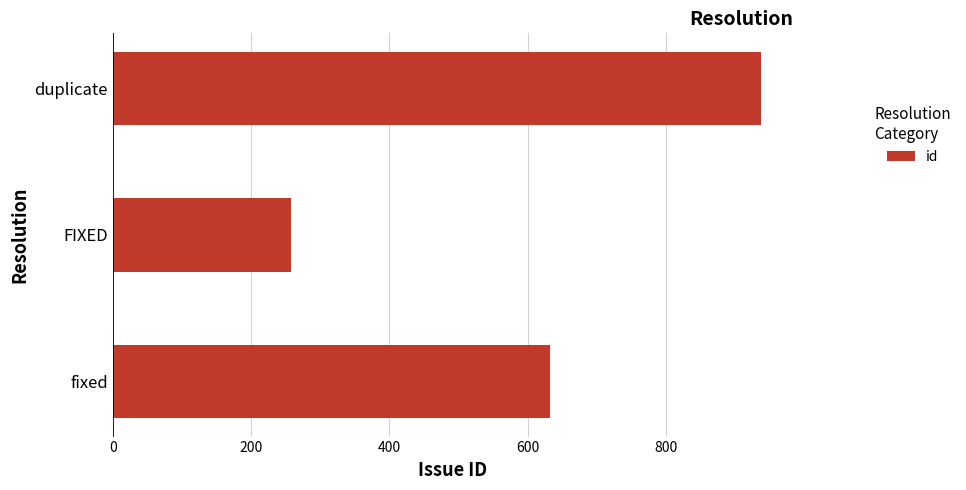

Count the number of categories in the chart.

3